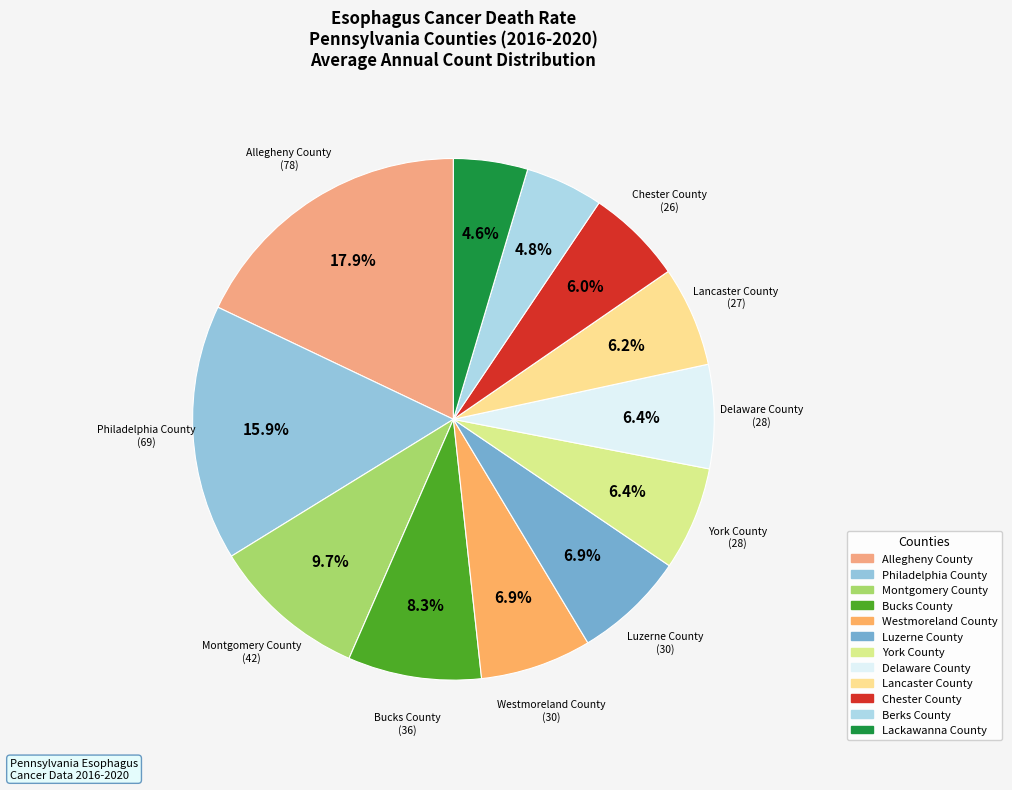

What is the smallest slice in the pie chart?

Lackawanna County